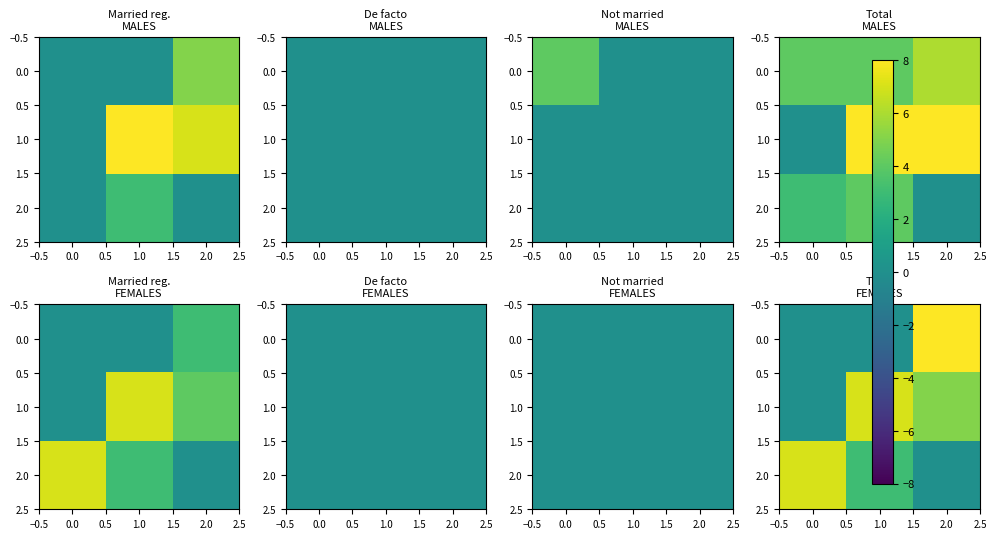

Rank the series by their average value, from highest to lowest.

1.0, 2.0, 0.0